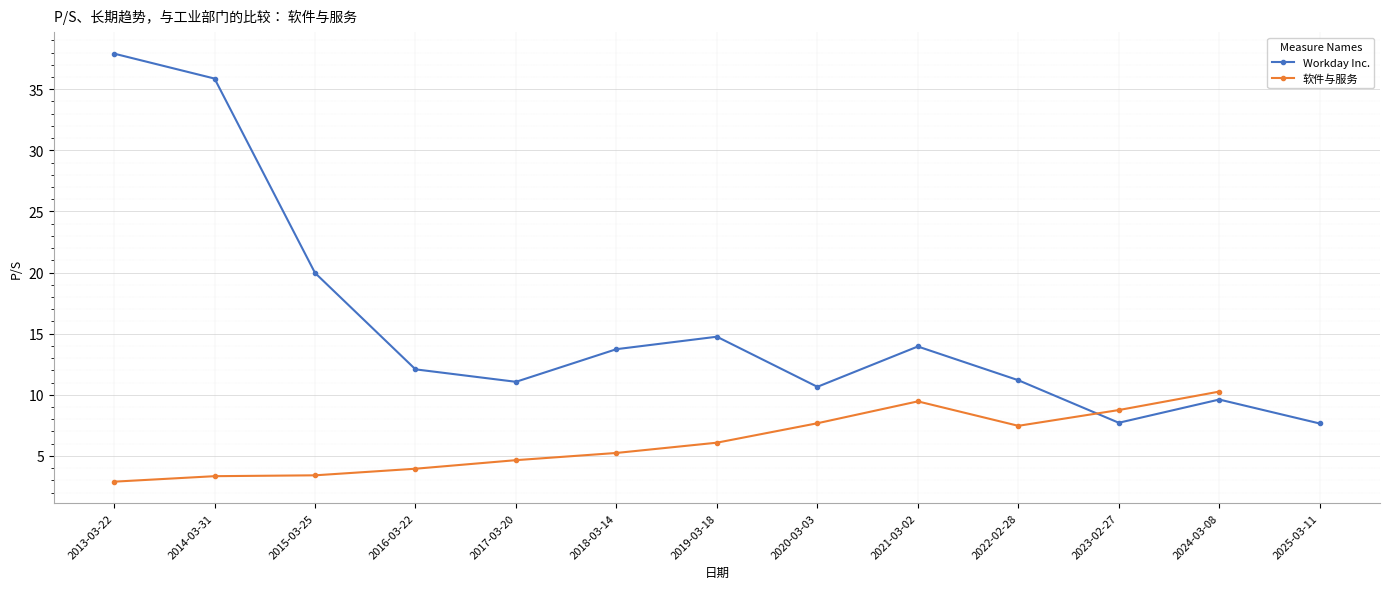

At which category does the data reach its first local peak?

2019-03-18